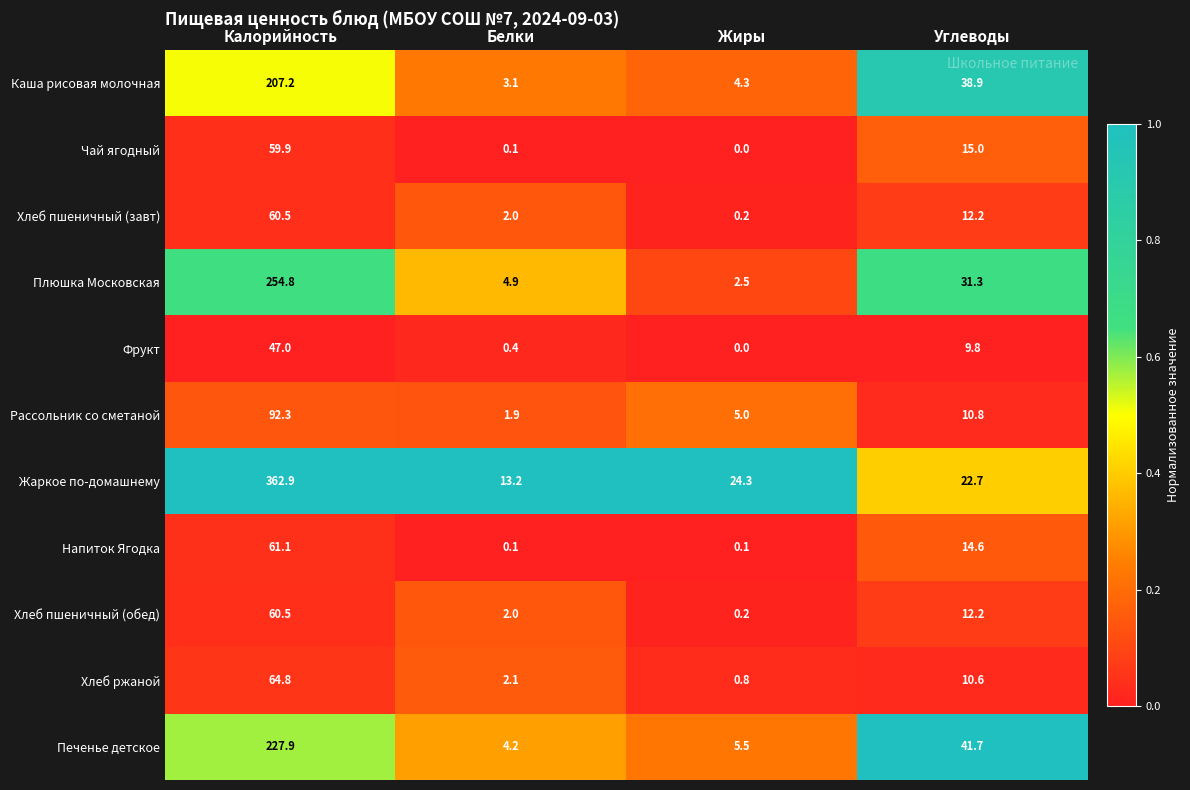

List the labels in order of Печенье детское value, smallest first.

Белки, Жиры, Углеводы, Калорийность